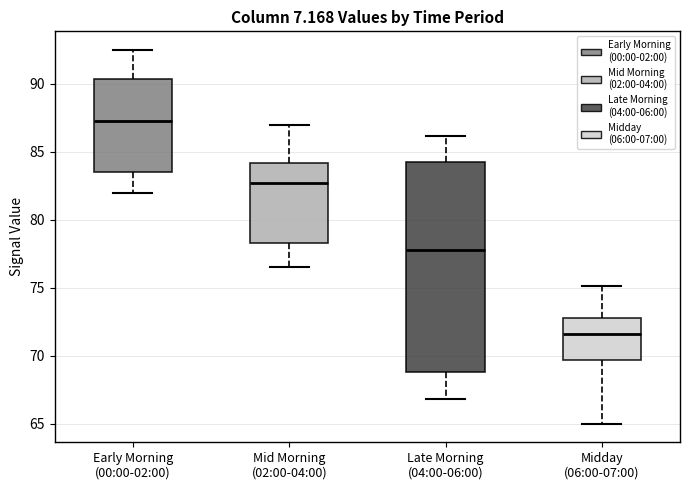

Comparing the boxes themselves (not the whiskers), which one is the tallest?

Late Morning (04:00-06:00)